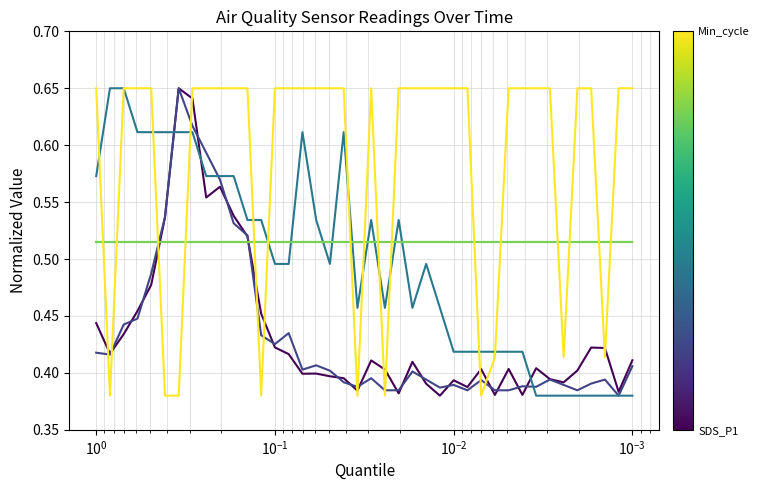

After their last crossing, which series has the higher values: Min_cycle or Humidity?

Min_cycle